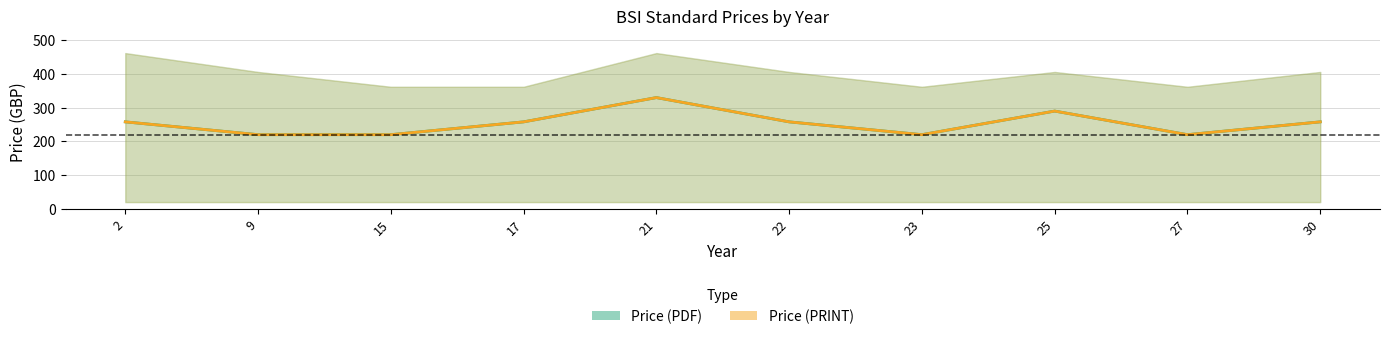

What is the value of the Price (PDF) point at the 4th from the left?

258